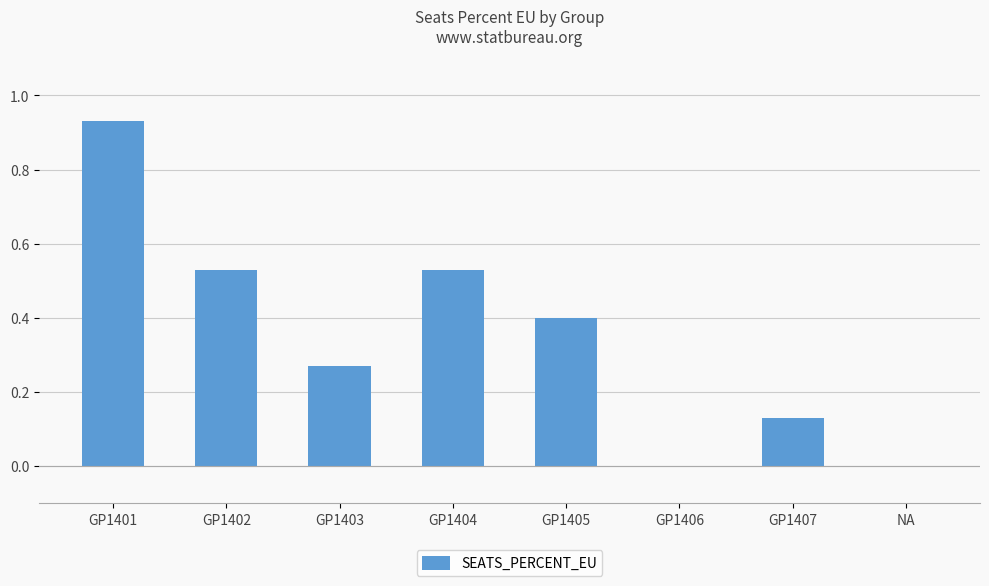

What is the sum of the values at GP1401 and GP1405?

1.3